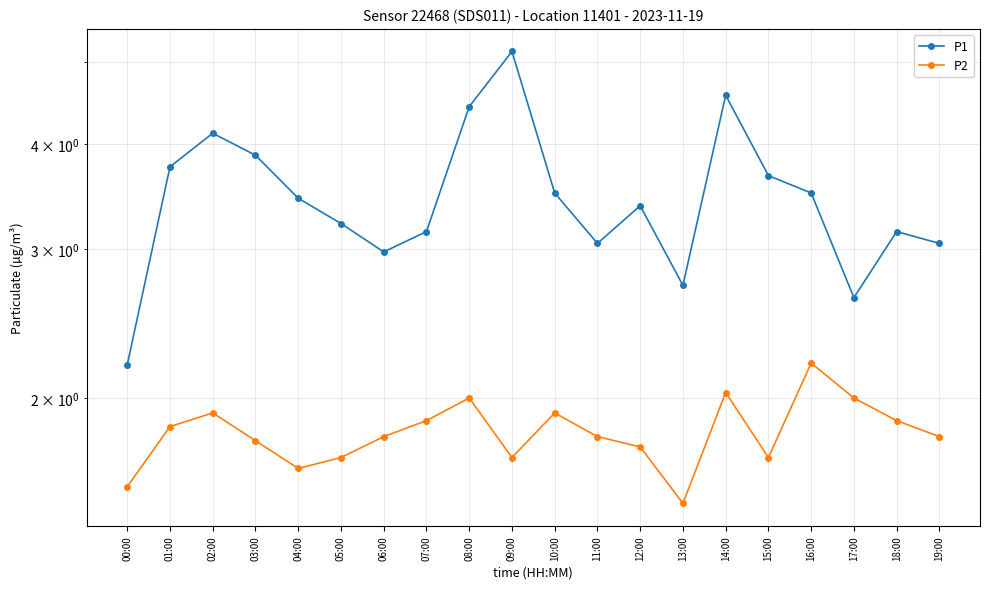

True or false: P2 and P1 intersect in this chart.

False